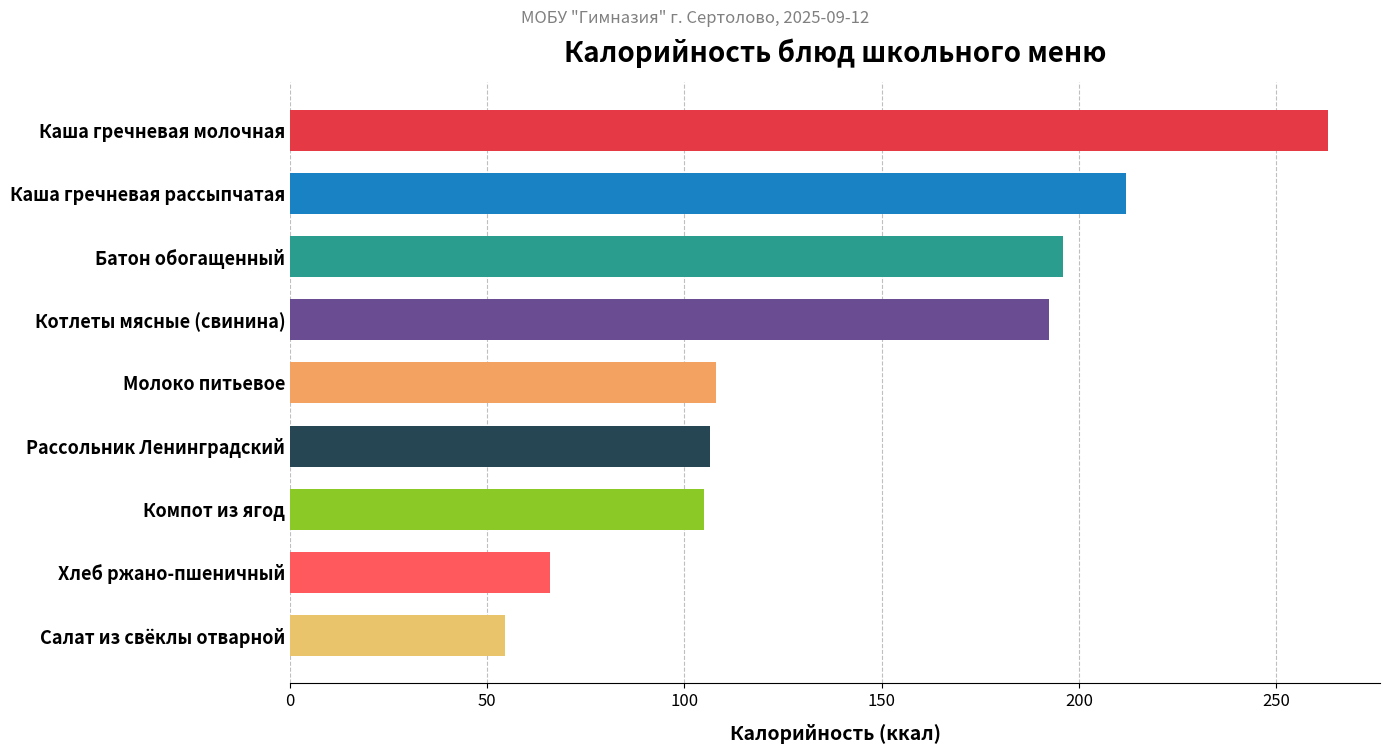

Approximately how many times larger is the value at Батон обогащенный compared to Молоко питьевое?

1.8